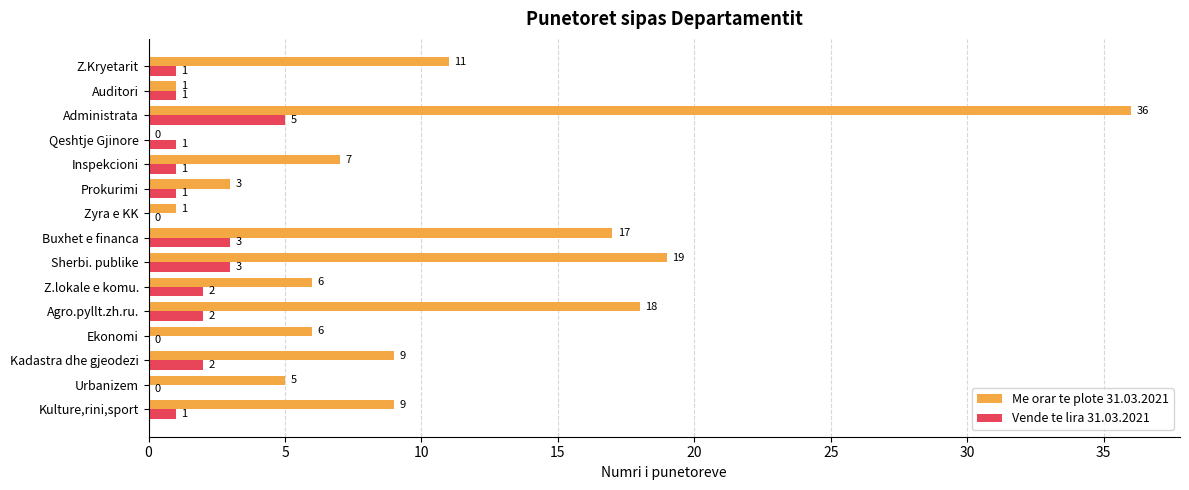

Read the Vende te lira 31.03.2021 value at Administrata.

5